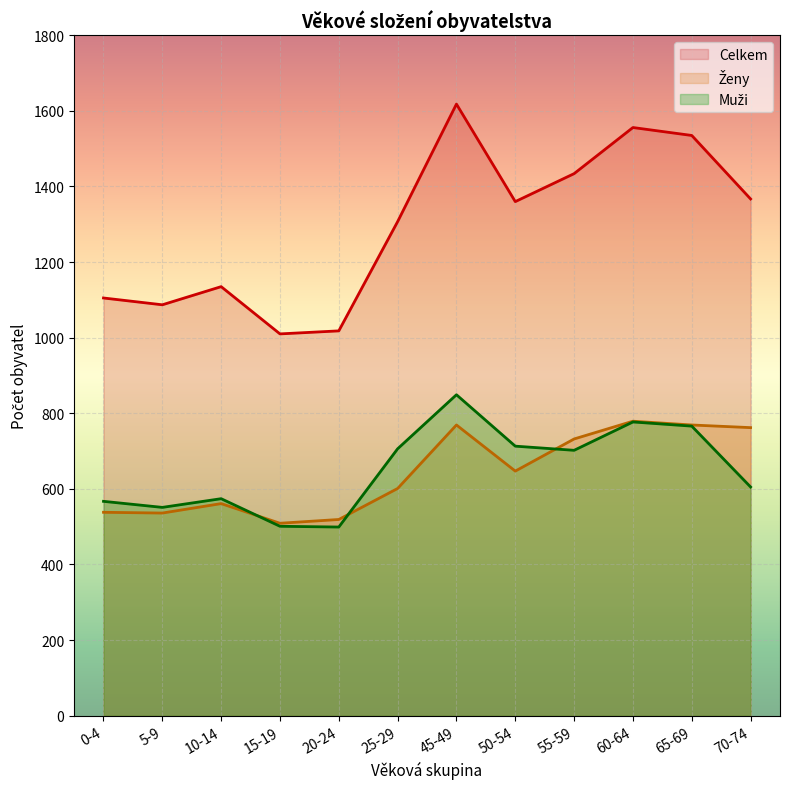

What is the lowest value of the Ženy series?

509